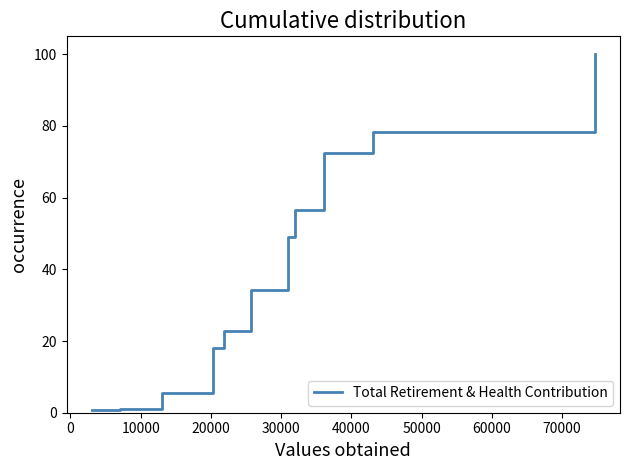

What is the greatest value displayed?

100.0